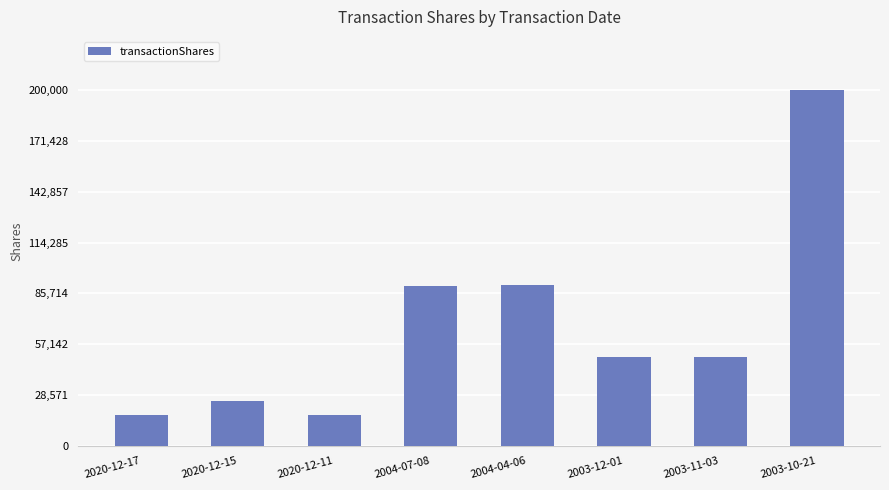

Does the chart contain any negative values?

No